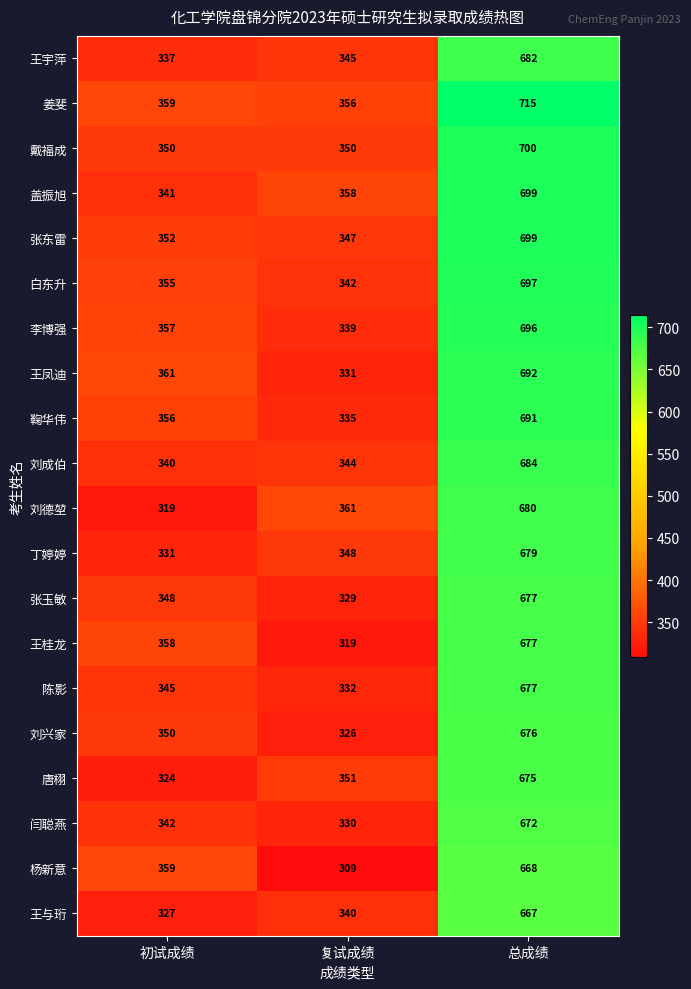

How many distinct data groups are displayed?

20